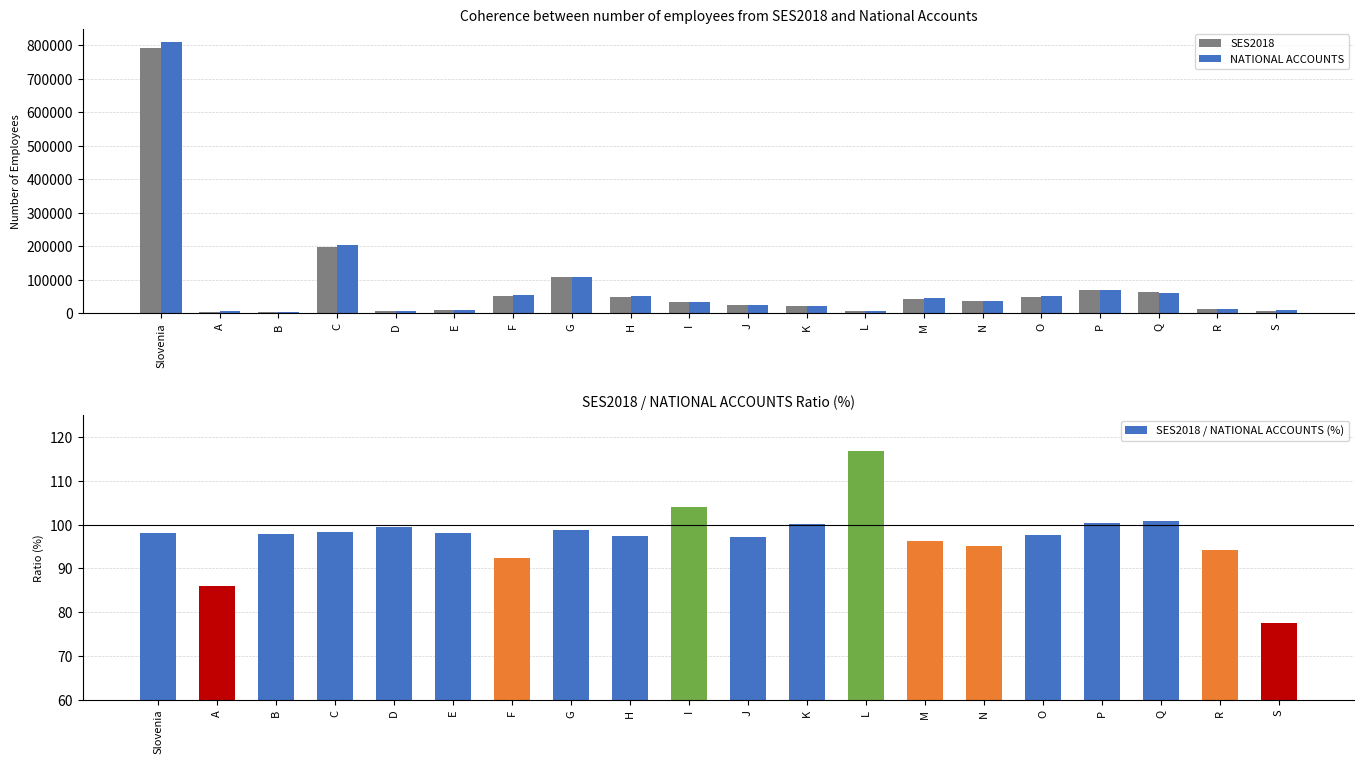

Reading left to right, transcribe all the data shown in this chart.

SES2018: 792011.0	4440.0	2355.0	199005.0	7835.0	9660.0	50856.0	107494.0	48900.0	33203.0	23884.0	20275.0	6149.0	42494.0	35698.0	49140.0	69814.0	62075.0	11055.0	7678.0
NATIONAL ACCOUNTS: 808517.0	5169.0	2407.0	202456.0	7884.0	9836.0	55113.0	108930.0	50182.0	31899.0	24573.0	20244.0	5260.0	44110.0	37479.0	50366.0	69459.0	61525.0	11734.0	9892.0
SES2018 / NATIONAL ACCOUNTS (%): 98.0	85.9	97.8	98.3	99.4	98.2	92.3	98.7	97.4	104.1	97.2	100.2	116.9	96.3	95.2	97.6	100.5	100.9	94.2	77.6